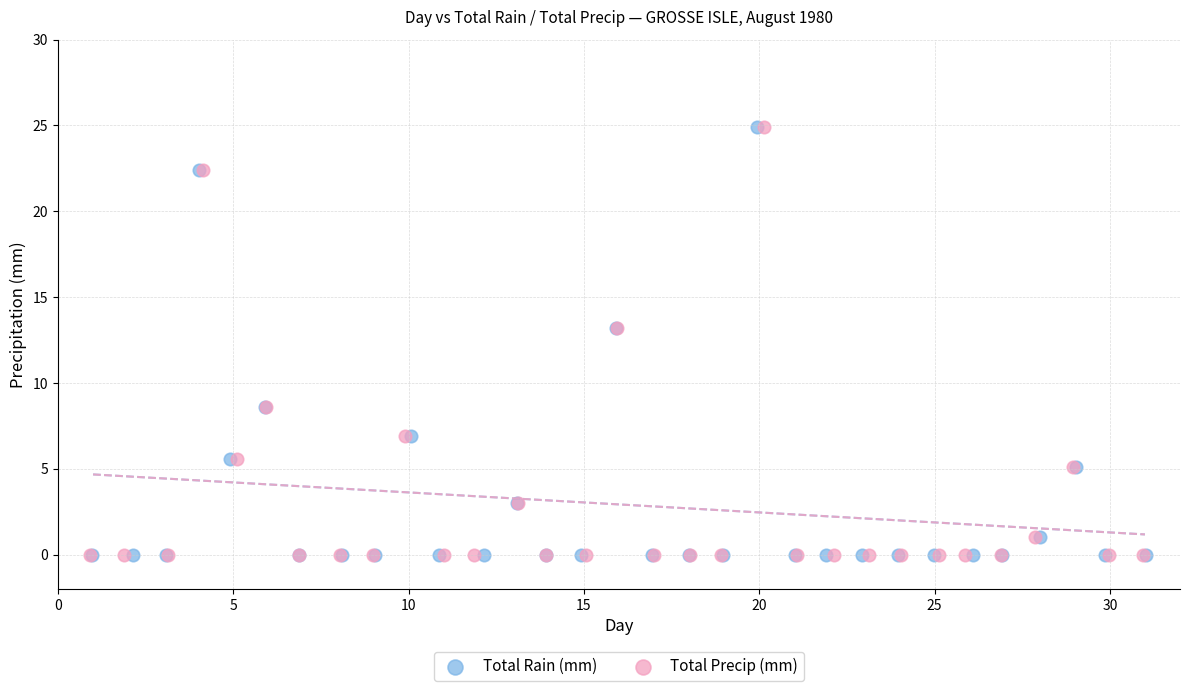

What are all the series names shown in the legend?

Total Rain (mm), Total Precip (mm)